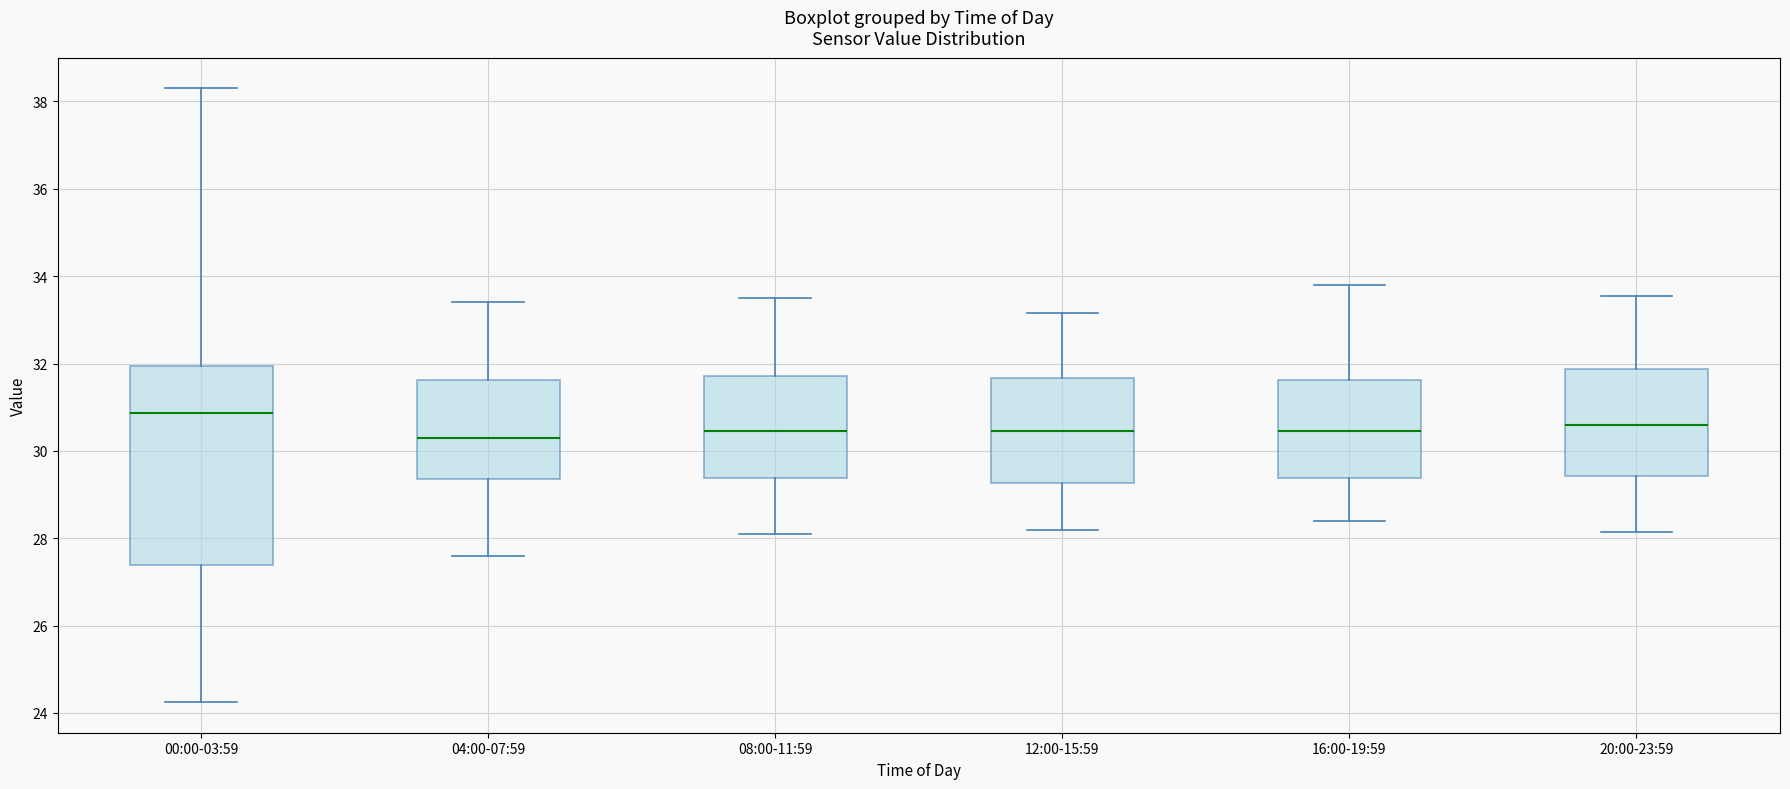

Reading left to right, read every box against the y-axis: the position of its median line, the range the box covers, and the ends of its whiskers. The values are not printed on the chart, so give them approximately, as read against the axis.

00:00-03:59: median 30.8, box 27.4 to 32.0, whiskers 24.2 to 38.4
04:00-07:59: median 30.4, box 29.4 to 31.6, whiskers 27.6 to 33.4
08:00-11:59: median 30.4, box 29.4 to 31.8, whiskers 28.2 to 33.6
12:00-15:59: median 30.4, box 29.2 to 31.6, whiskers 28.2 to 33.2
16:00-19:59: median 30.4, box 29.4 to 31.6, whiskers 28.4 to 33.8
20:00-23:59: median 30.6, box 29.4 to 31.8, whiskers 28.2 to 33.6